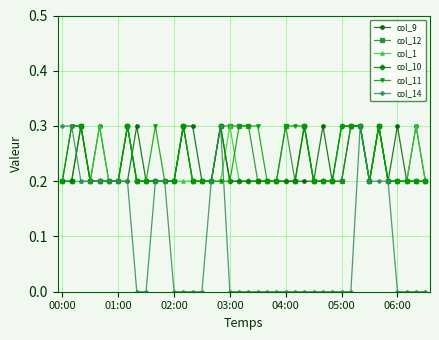

True or false: col_10 has more than 1 points higher than both neighbors.

True